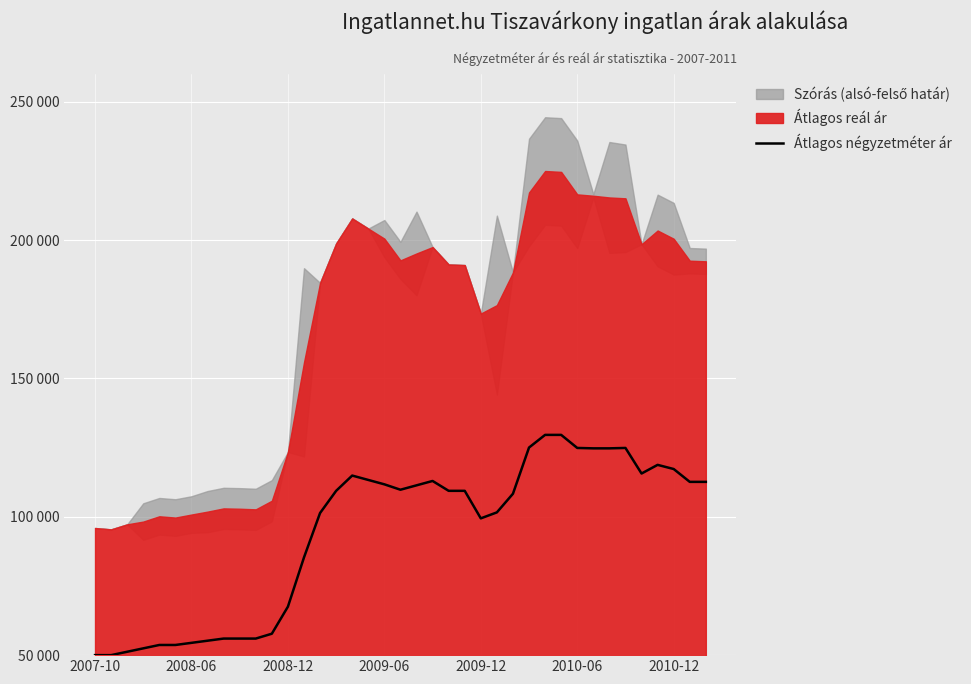

What is the change in value from 16 to 22?

-5517